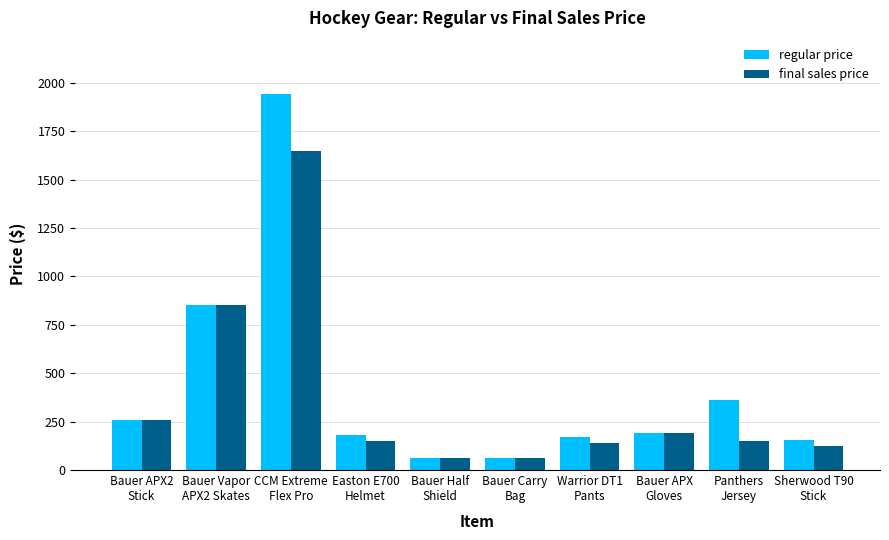

How many groups of bars are there?

10